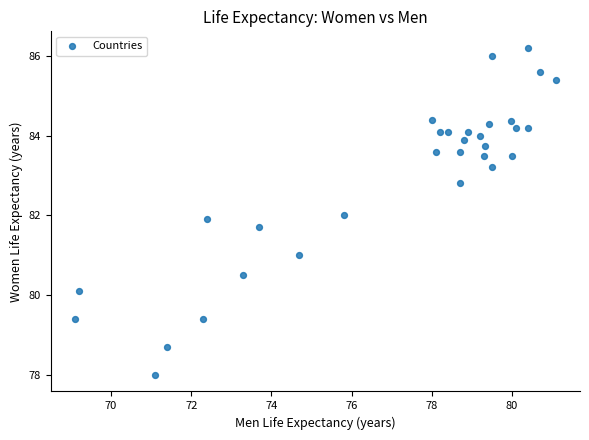

What is the range of X values (max minus min)?

12.0